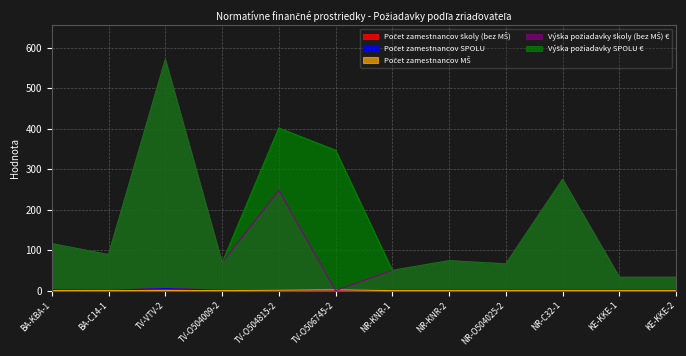

How many lines are shown in the chart?

5